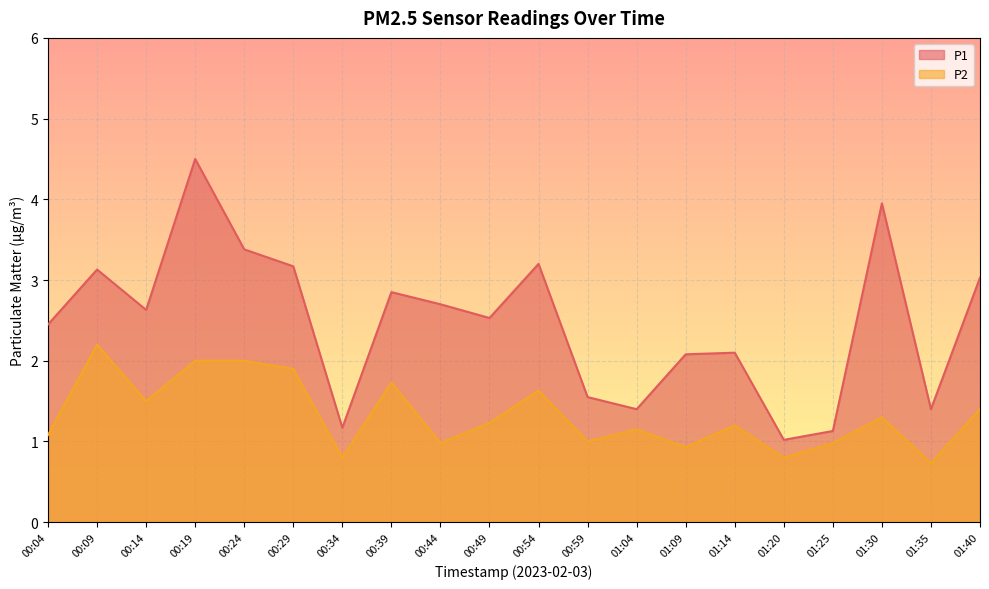

Is the value of P2 at 00:24 greater than the value of P1 at 00:14?

No